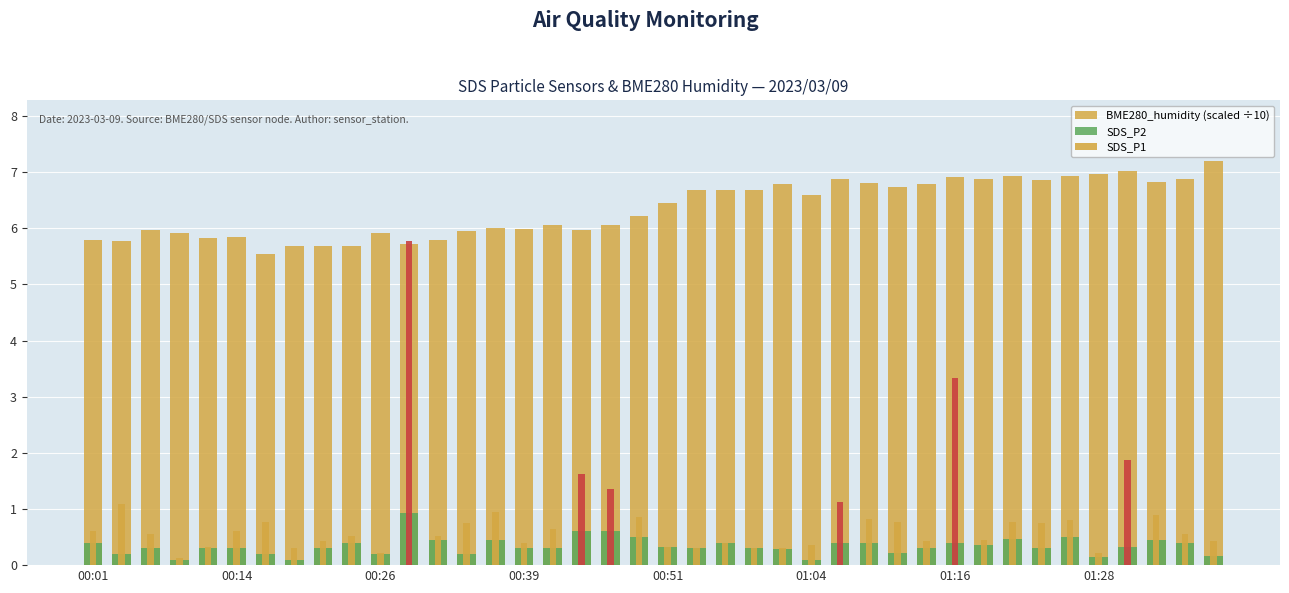

What is the spread (max minus min) of values at 11?

4.9